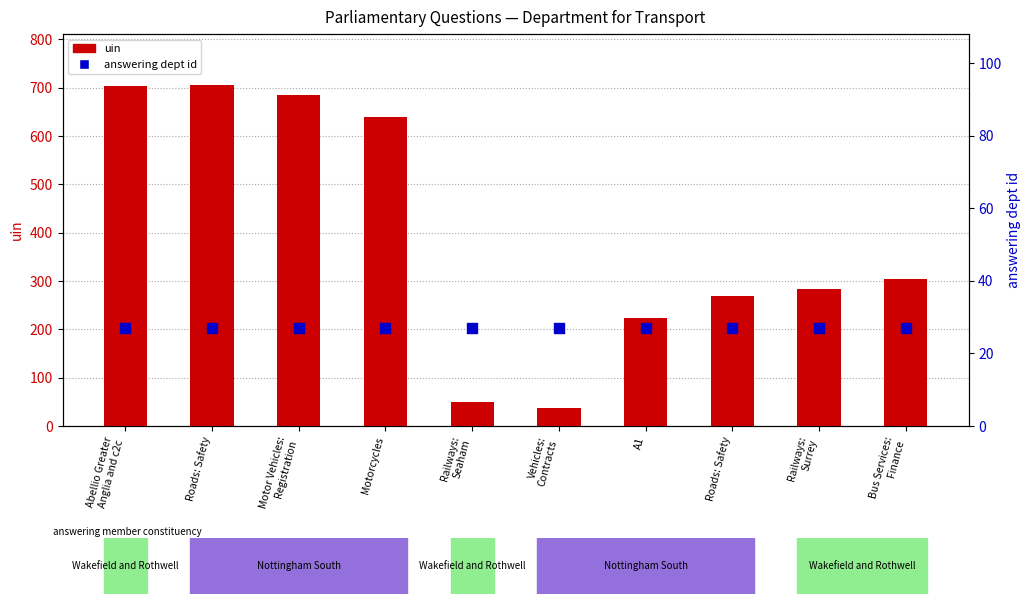

What are all the series names shown in the legend?

uin, answering dept id